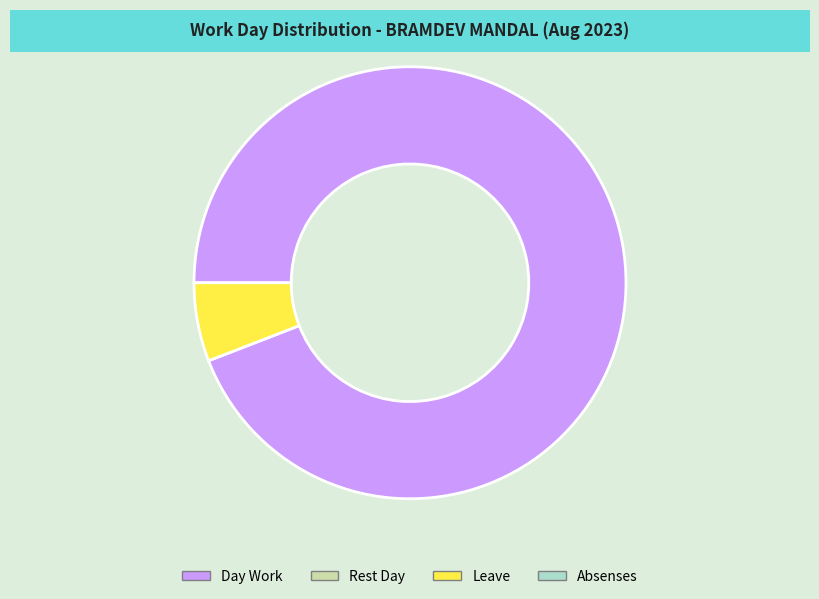

Is there a majority slice in this chart?

Yes